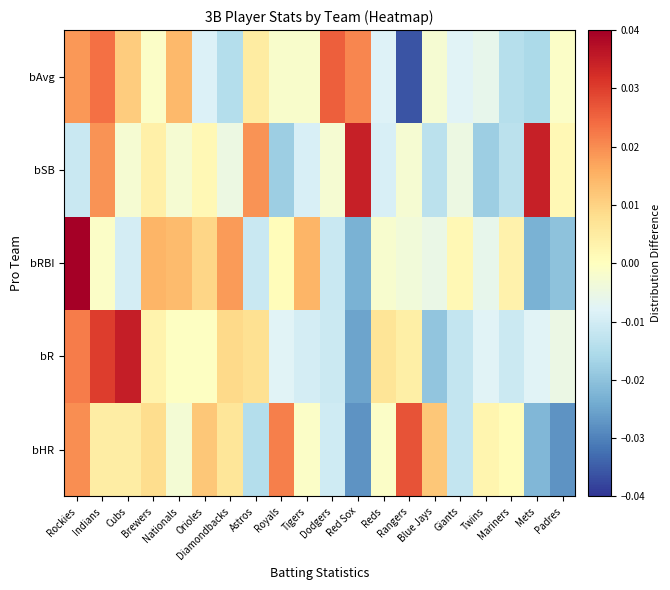

How many categories are shown in the chart?

20